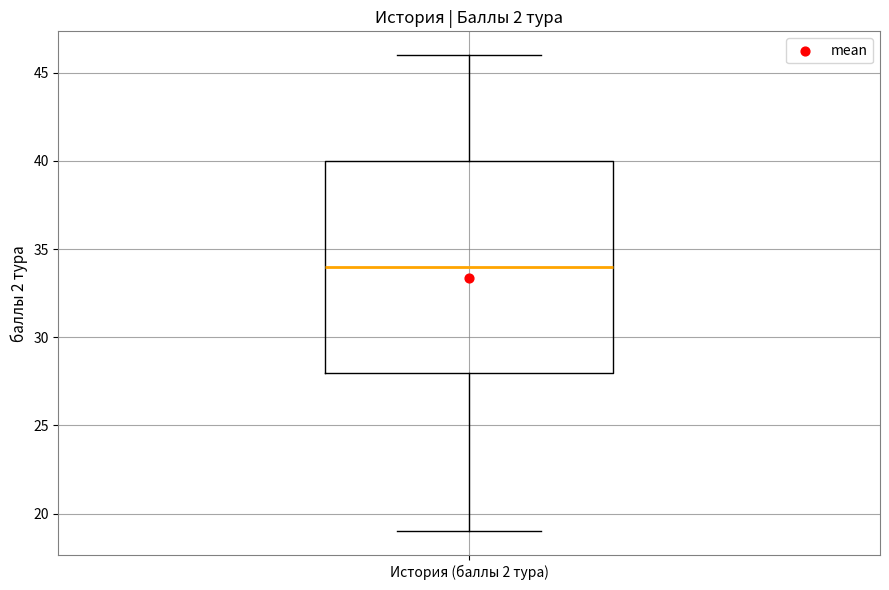

Transcribe this box plot: give where the median line is, the range the box spans, and where the two whiskers end, as read against the y-axis. The values are not printed on the chart, so give them approximately, as read against the axis.

median 34, box 28 to 40, whiskers 19 to 46